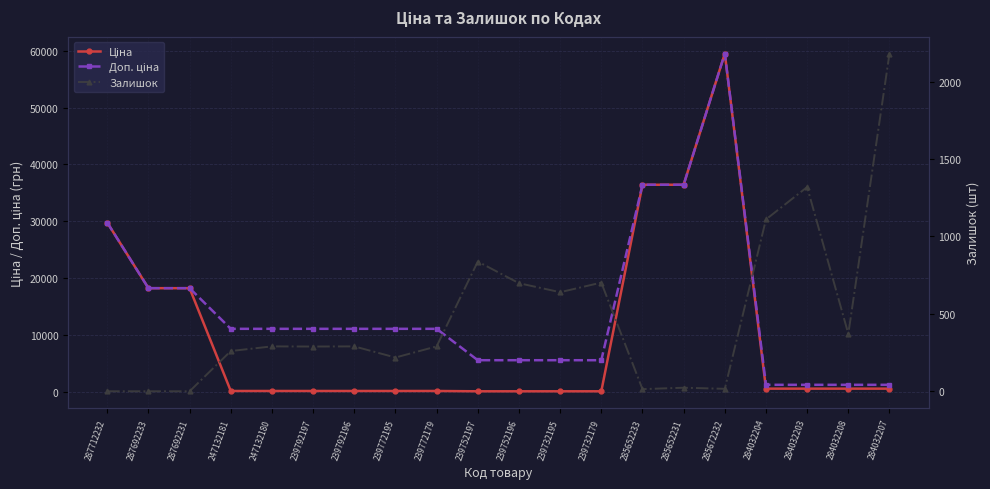

Which series has the largest total across all categories?

Доп. ціна